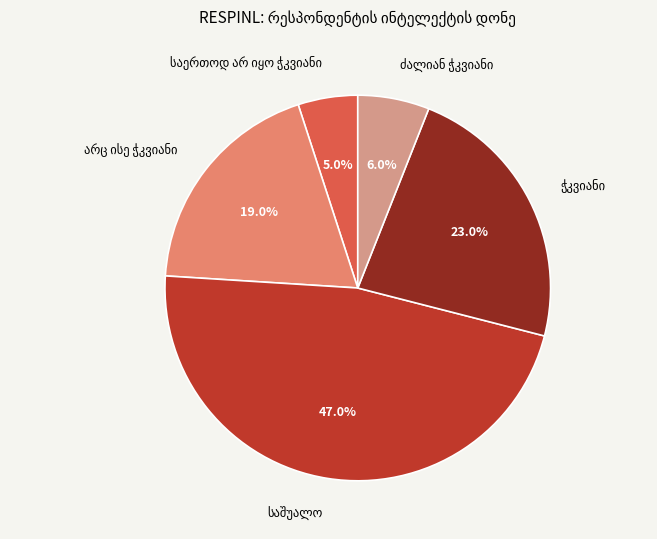

Does any single category account for the majority?

No